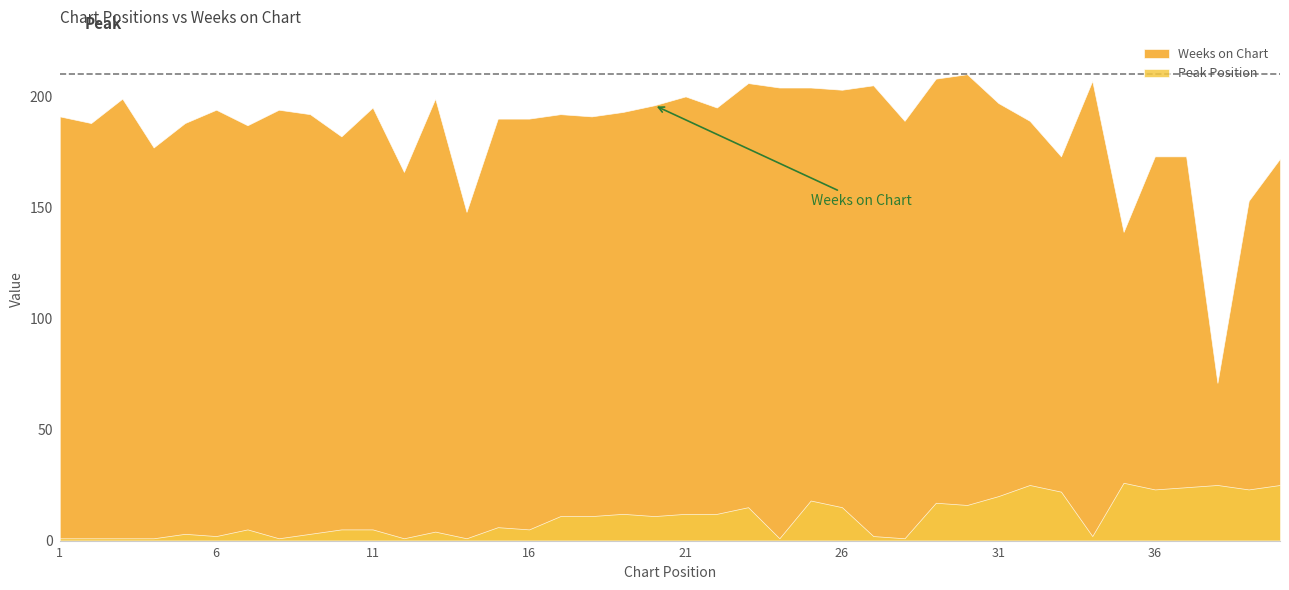

True or false: Peak Position and Weeks on Chart intersect in this chart.

False